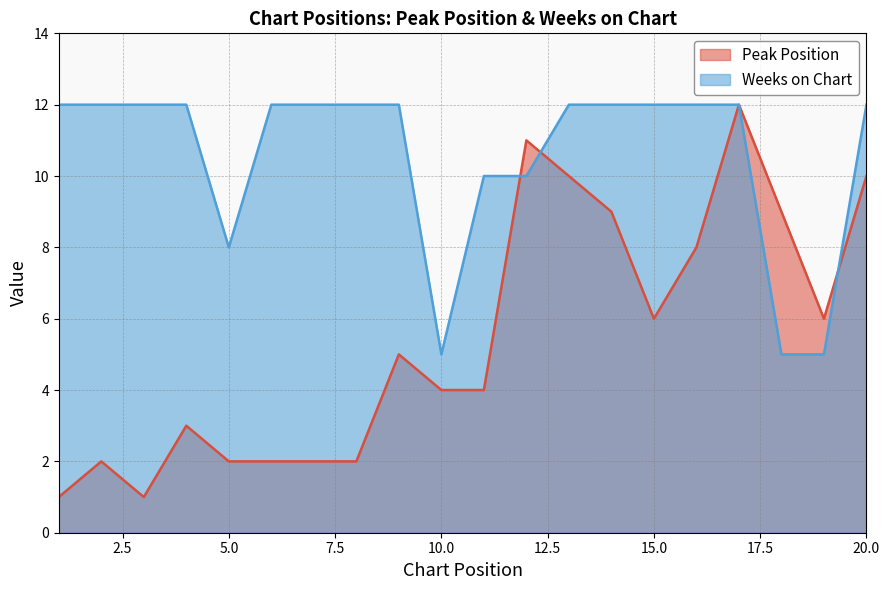

At which category does Weeks on Chart reach its first local valley?

5